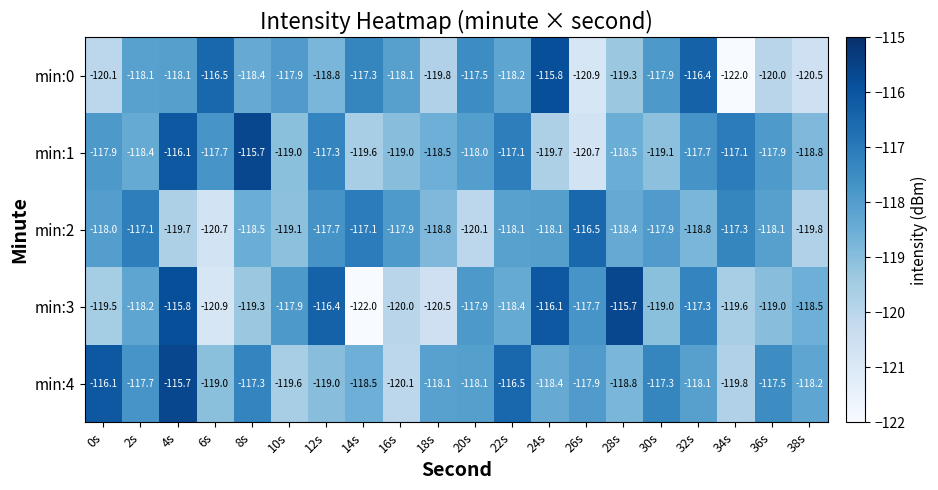

How many data points in min:4 are less than -118?

12